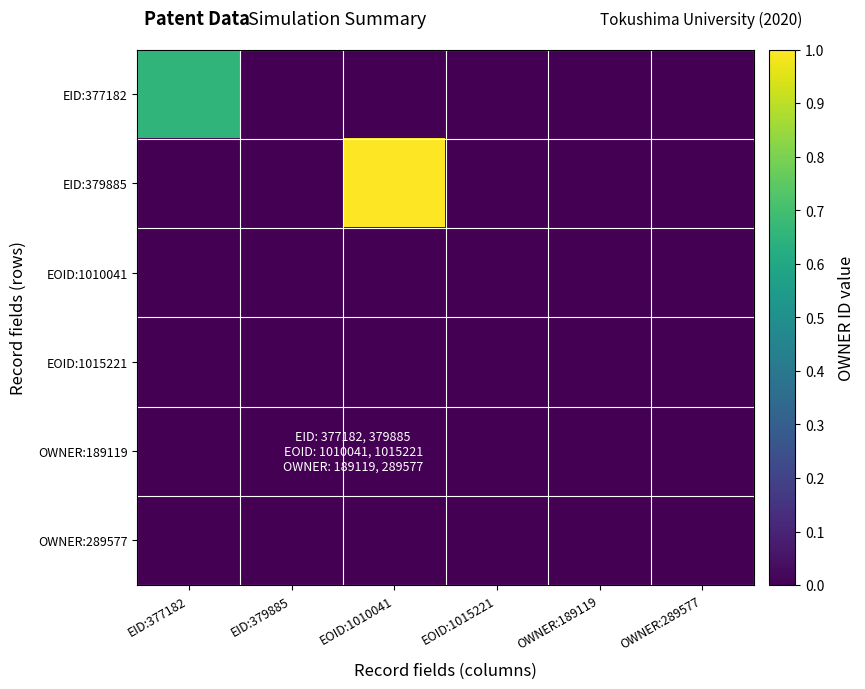

Reading left to right, list all the values displayed in this chart.

EID:377182: EID:377182=0.7	EID:379885=0.0	EOID:1010041=0.0	EOID:1015221=0.0	OWNER:189119=0.0	OWNER:289577=0.0
EID:379885: EID:377182=0.0	EID:379885=0.0	EOID:1010041=1.0	EOID:1015221=0.0	OWNER:189119=0.0	OWNER:289577=0.0
EOID:1010041: EID:377182=0.0	EID:379885=0.0	EOID:1010041=0.0	EOID:1015221=0.0	OWNER:189119=0.0	OWNER:289577=0.0
EOID:1015221: EID:377182=0.0	EID:379885=0.0	EOID:1010041=0.0	EOID:1015221=0.0	OWNER:189119=0.0	OWNER:289577=0.0
OWNER:189119: EID:377182=0.0	EID:379885=0.0	EOID:1010041=0.0	EOID:1015221=0.0	OWNER:189119=0.0	OWNER:289577=0.0
OWNER:289577: EID:377182=0.0	EID:379885=0.0	EOID:1010041=0.0	EOID:1015221=0.0	OWNER:189119=0.0	OWNER:289577=0.0